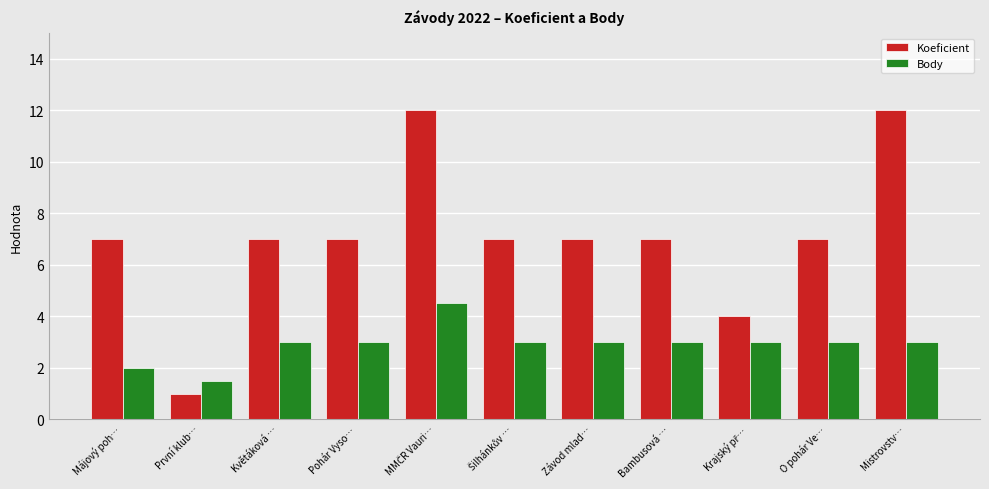

What is the total value across all series at Májový poh…?

9.0